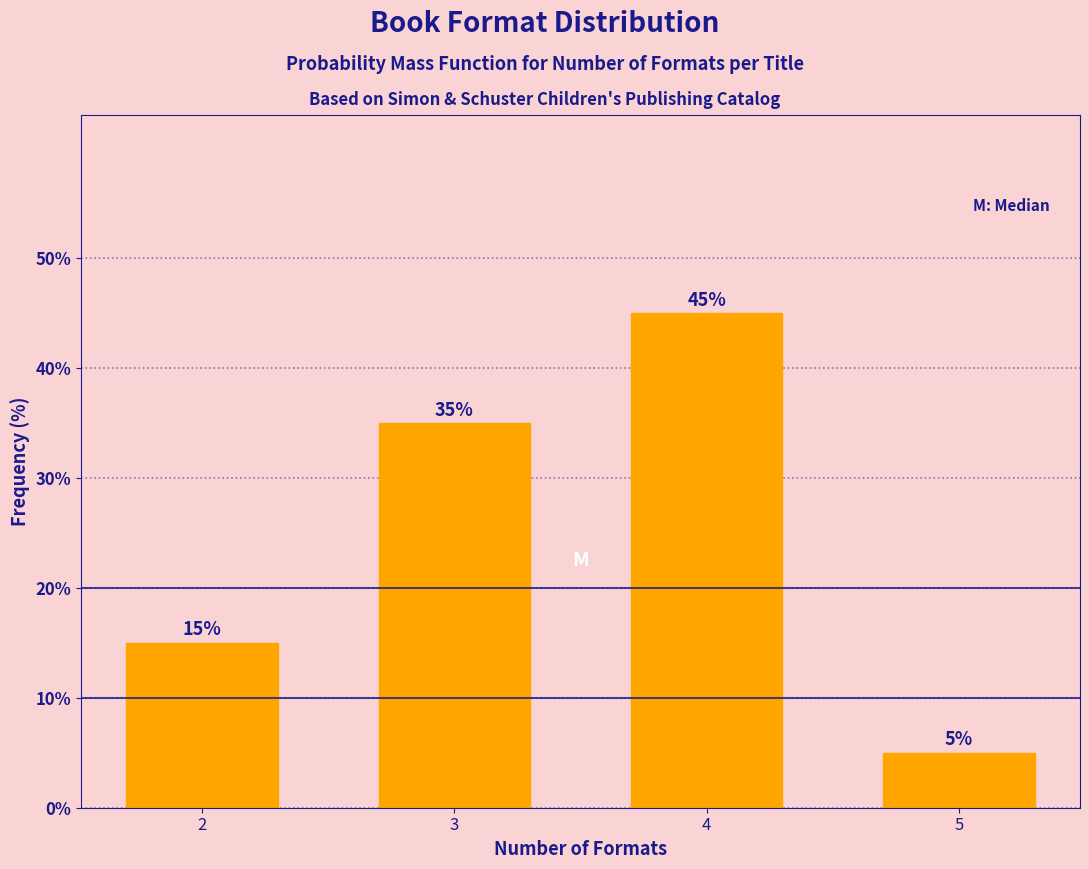

Reading left to right, transcribe all the data shown in this chart.

15	35	45	5